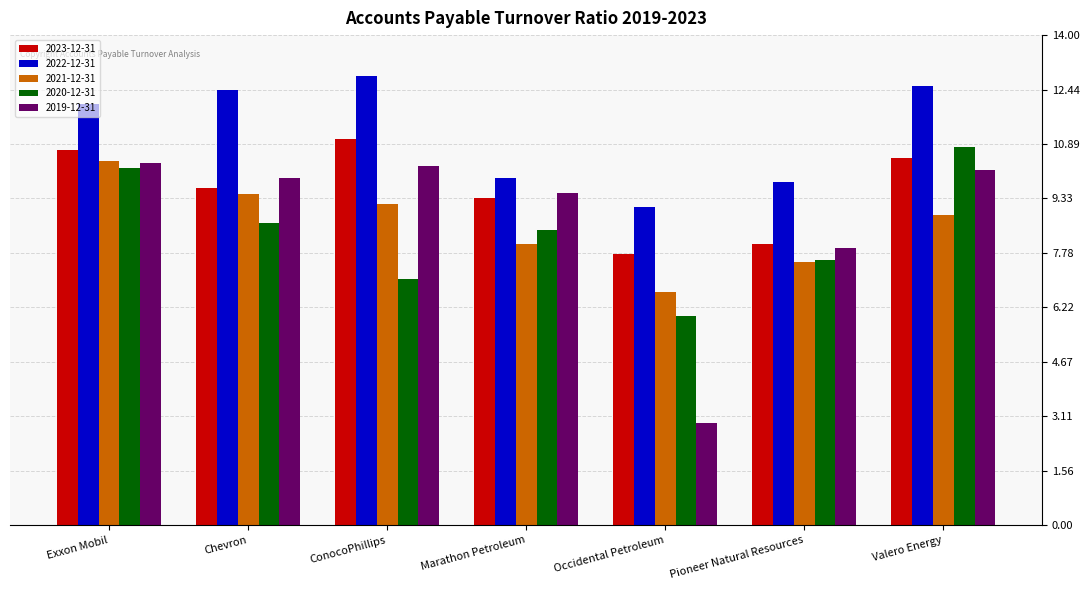

Count the number of categories in the chart.

7